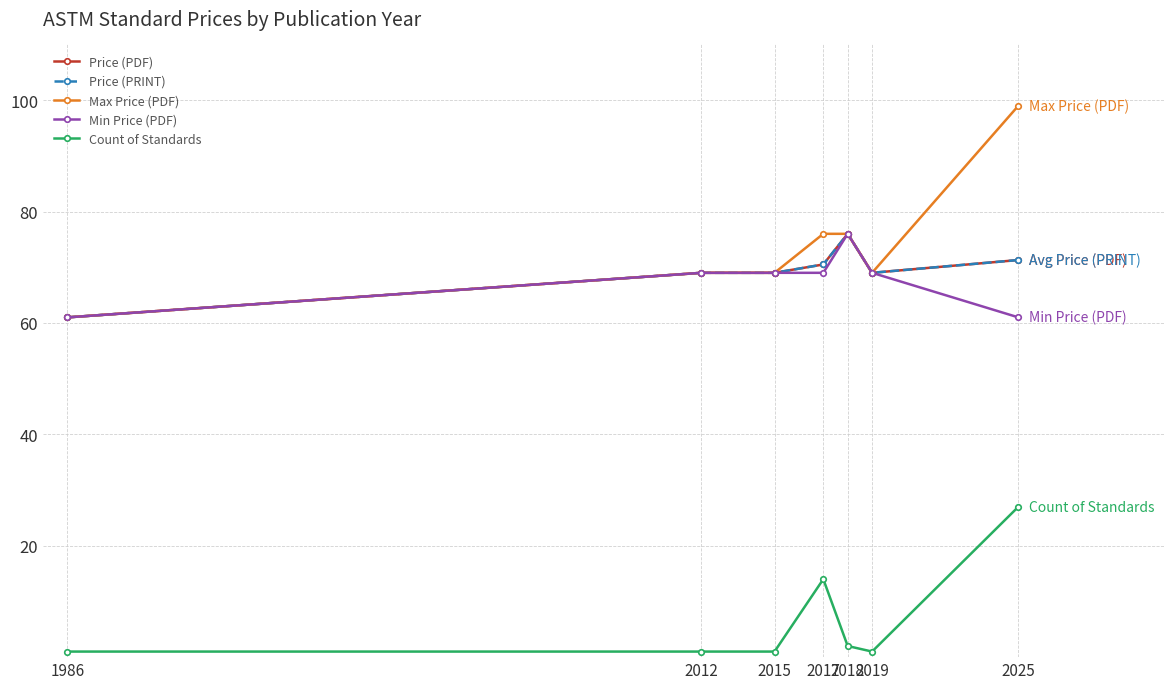

What is the sum of all Price (PRINT) values?

485.8